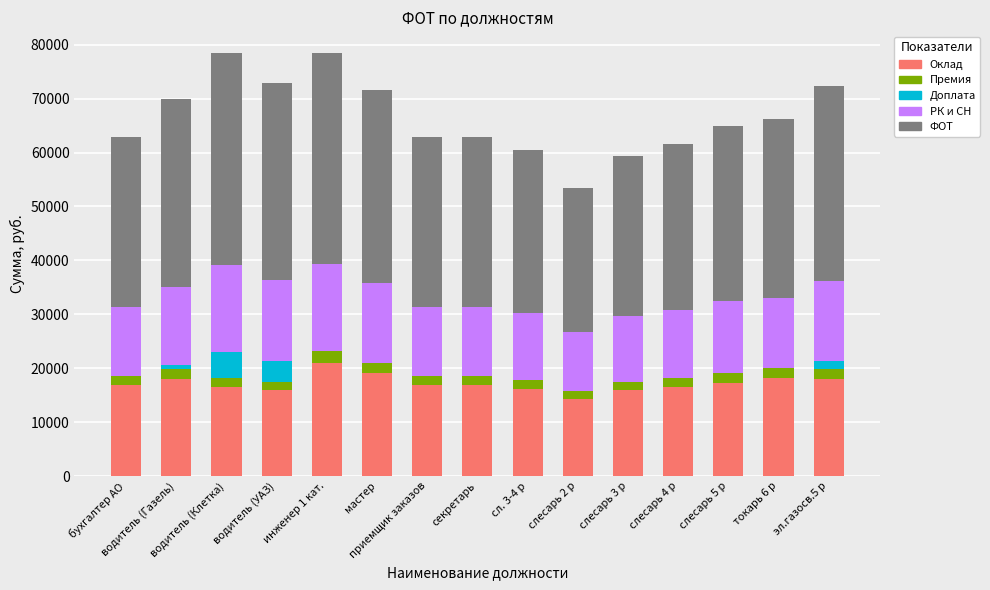

Does the chart contain stacked bars?

Yes